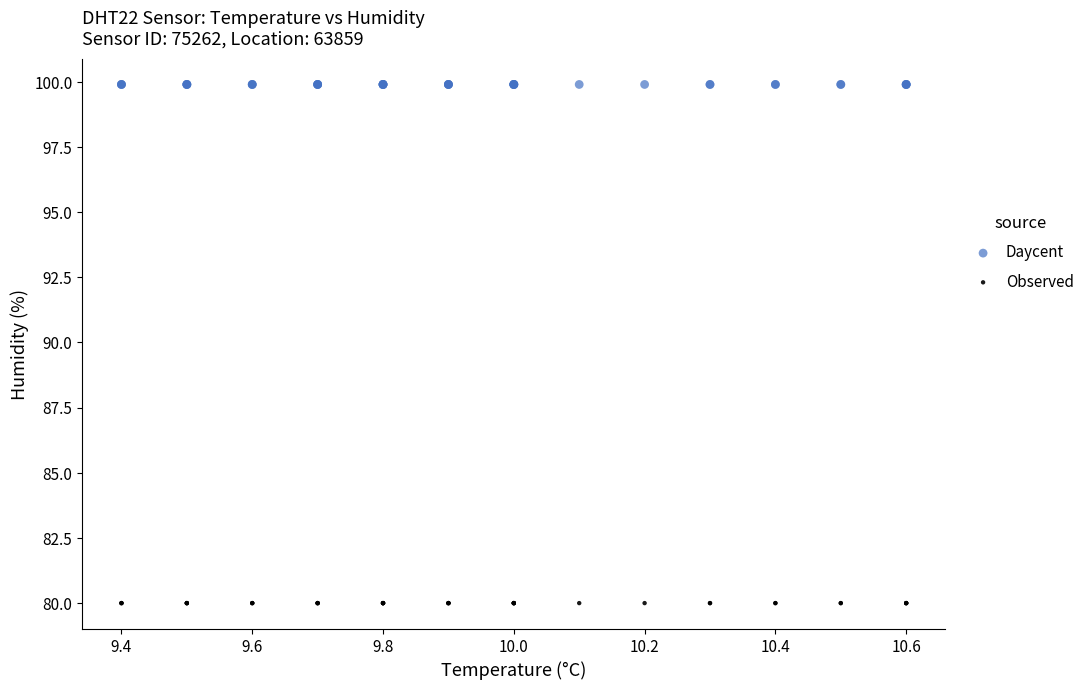

Which series contains the lowest Y value?

Observed